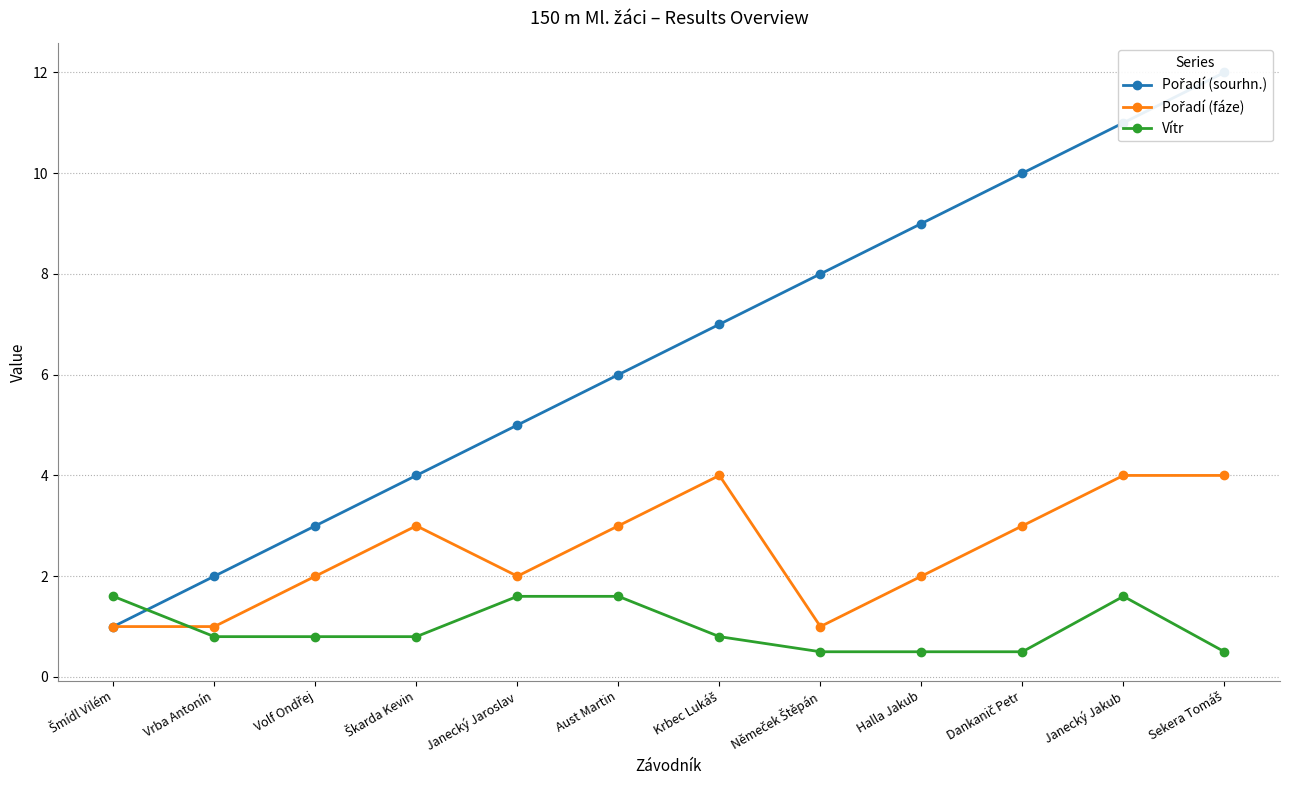

Reading right to left, transcribe all the data shown in this chart.

Pořadí (sourhn.): 12.0	11.0	10.0	9.0	8.0	7.0	6.0	5.0	4.0	3.0	2.0	1.0
Pořadí (fáze): 4.0	4.0	3.0	2.0	1.0	4.0	3.0	2.0	3.0	2.0	1.0	1.0
Vítr: 0.5	1.6	0.5	0.5	0.5	0.8	1.6	1.6	0.8	0.8	0.8	1.6